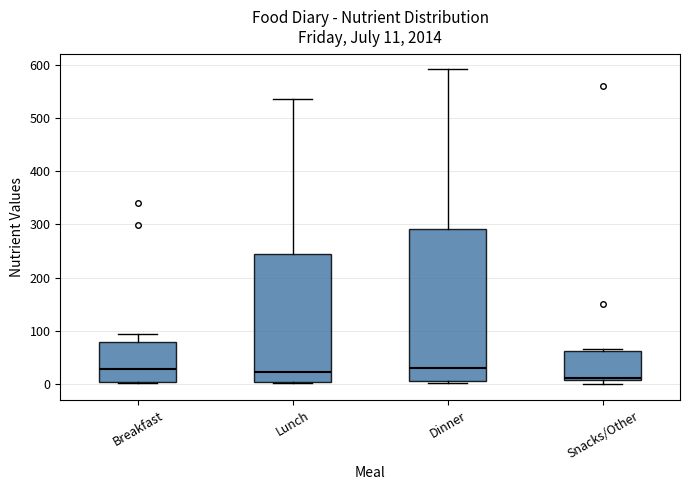

Comparing the boxes themselves (not the whiskers), which one is the tallest?

Dinner